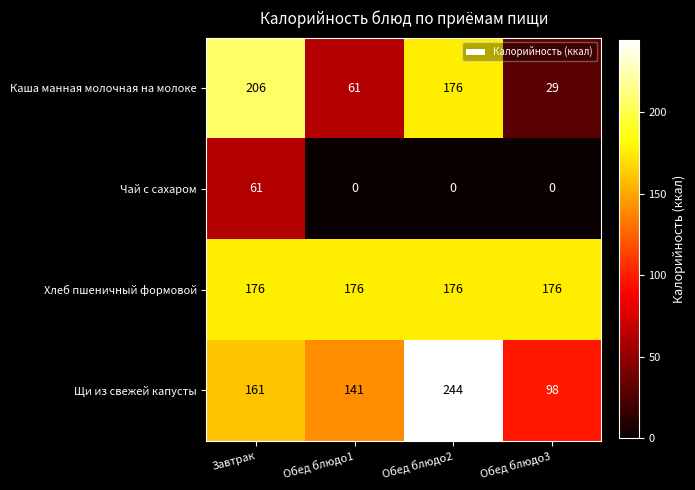

The value of Каша манная молочная на молоке at Обед блюдо3 is 29. True or false?

True